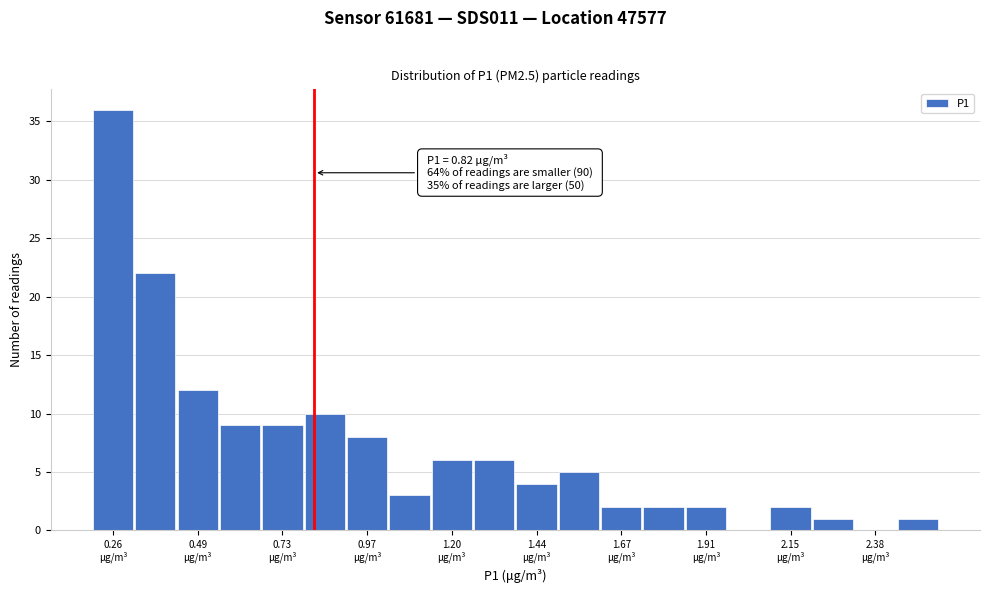

Read against the x-axis, roughly where is the centre of the tallest bar?

0.25